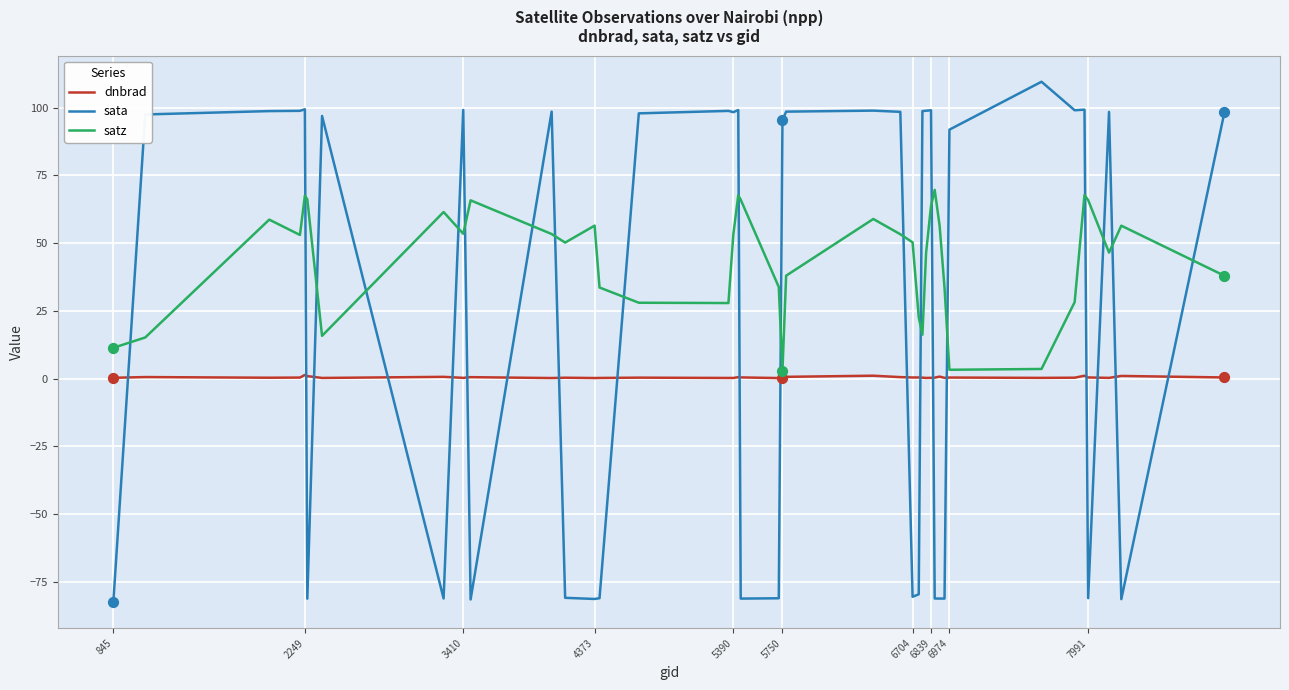

Which series has the largest total across all categories?

satz